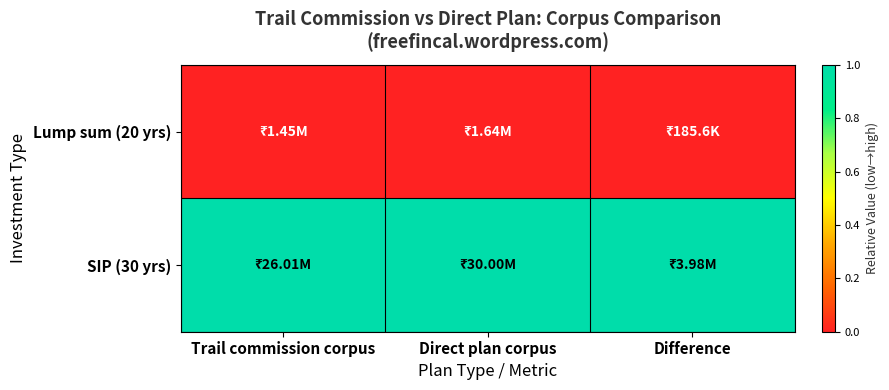

Which series has the largest total across all categories?

SIP (30 yrs)